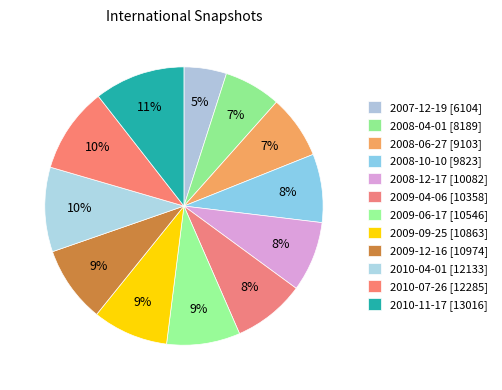

The 2010-04-01 slice represents 1% of the pie. True or false?

False